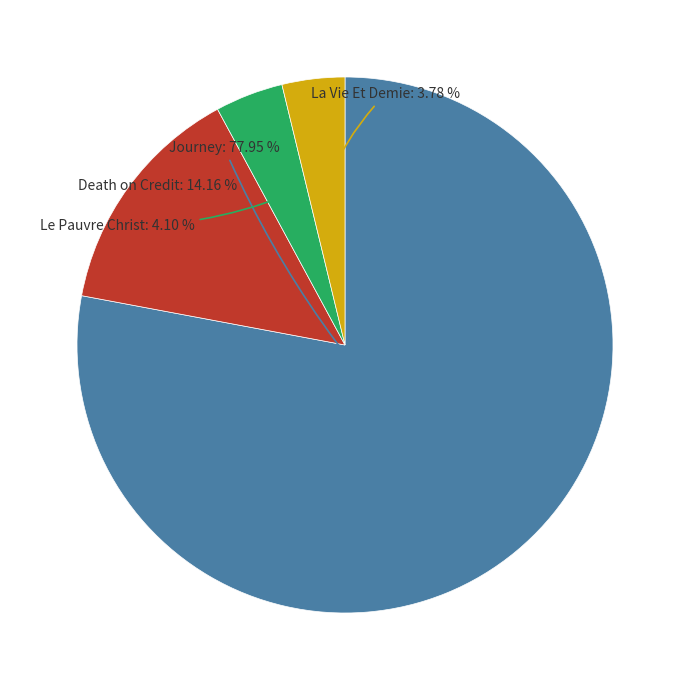

Is there any slice that represents more than half of the pie?

Yes